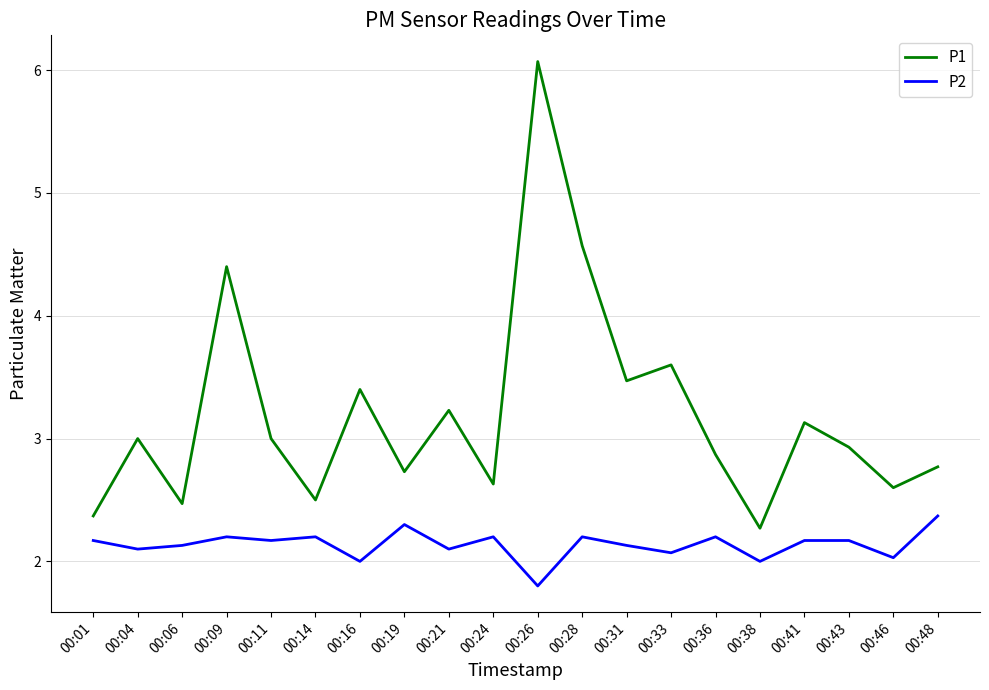

Is this an area chart (filled region under the line)?

No